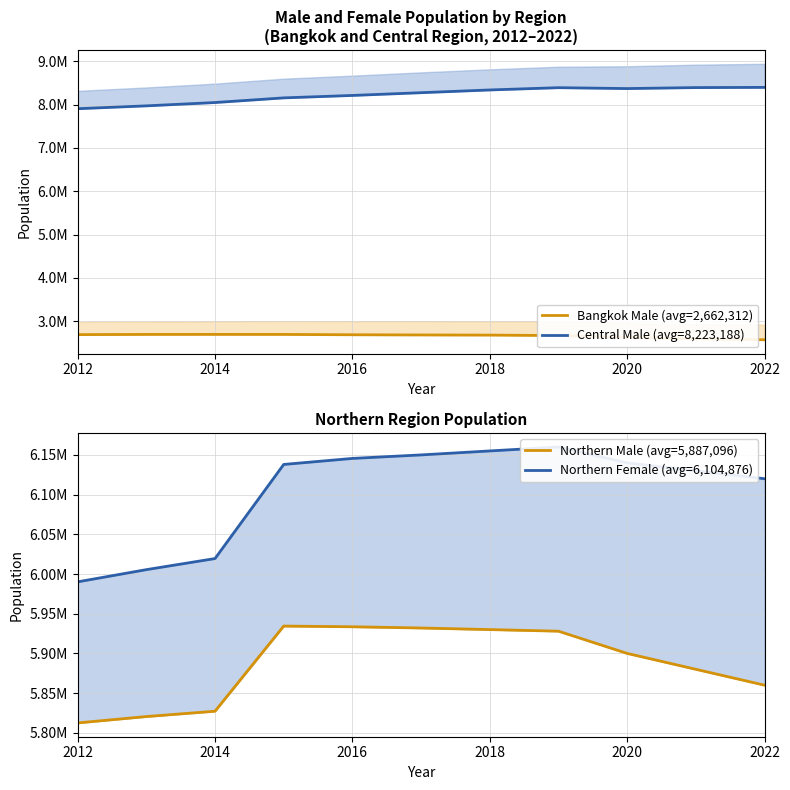

What is the difference between the highest and lowest values at 2020?

5744267